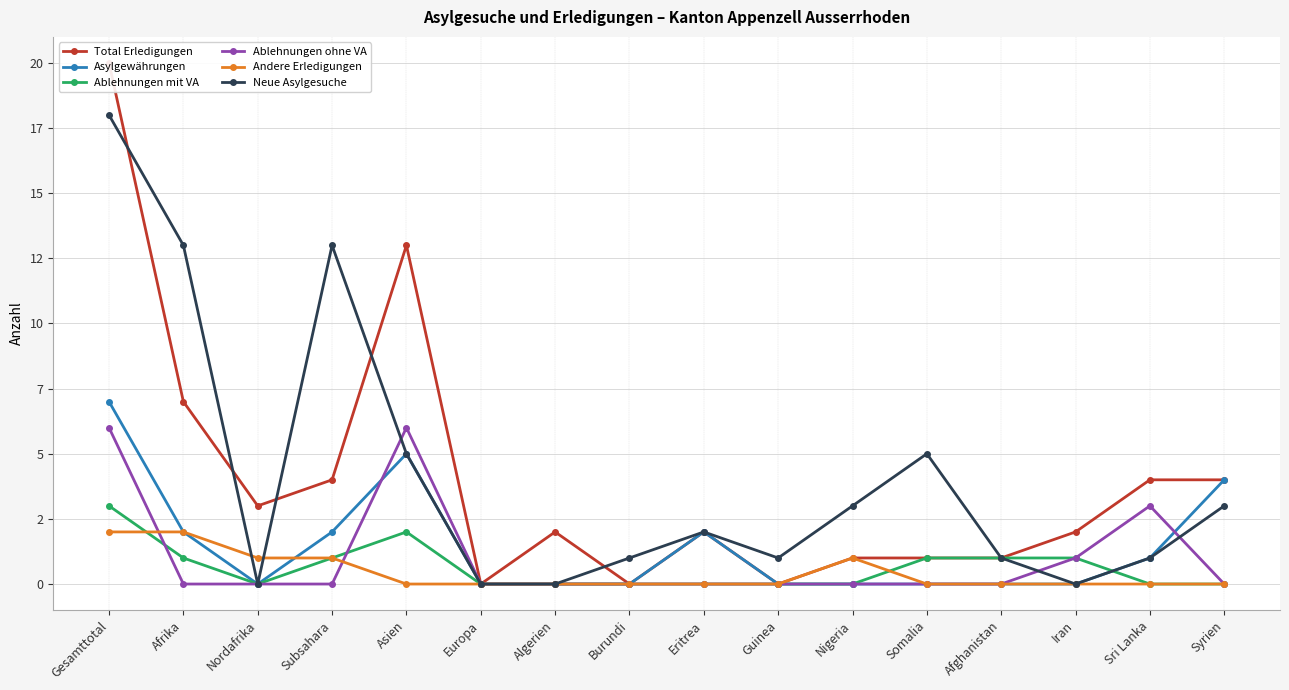

How many series are shown in this chart?

6